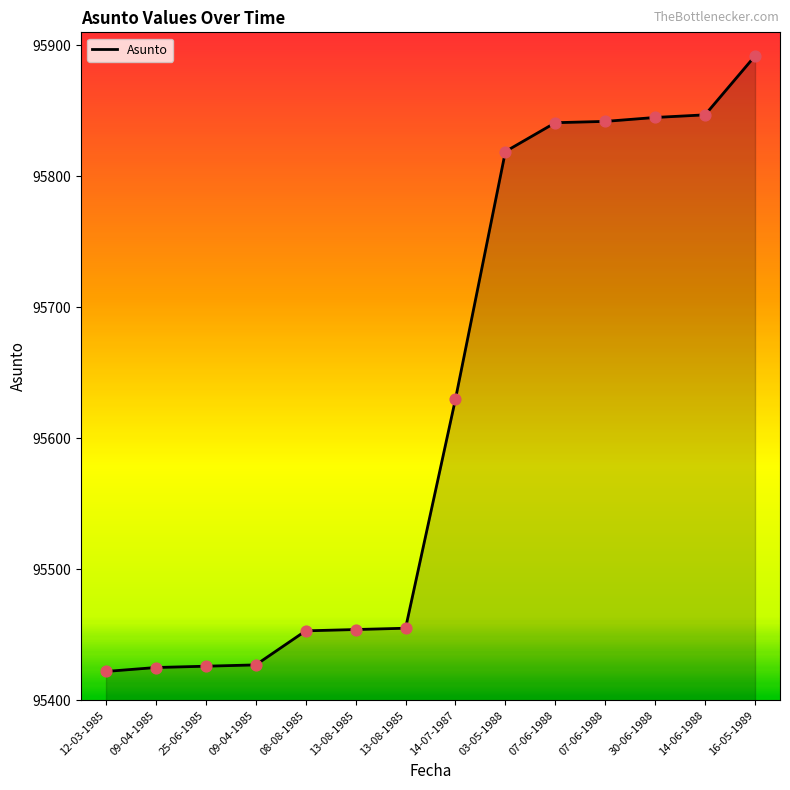

Approximately how many times larger is the value at 07-06-1988 compared to 07-06-1988?

1.0